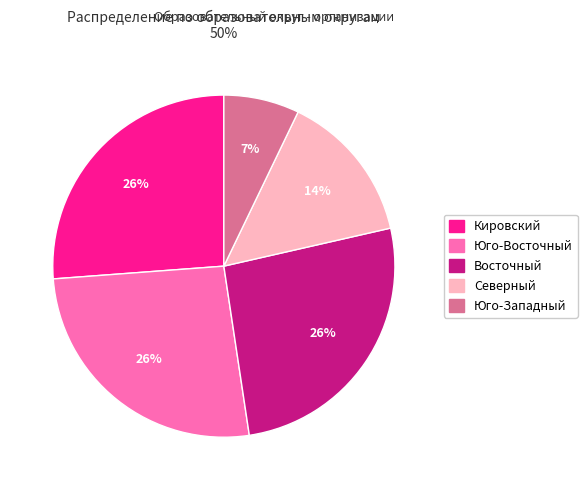

To the nearest percent, what is the difference between the largest and smallest slice percentages?

19%